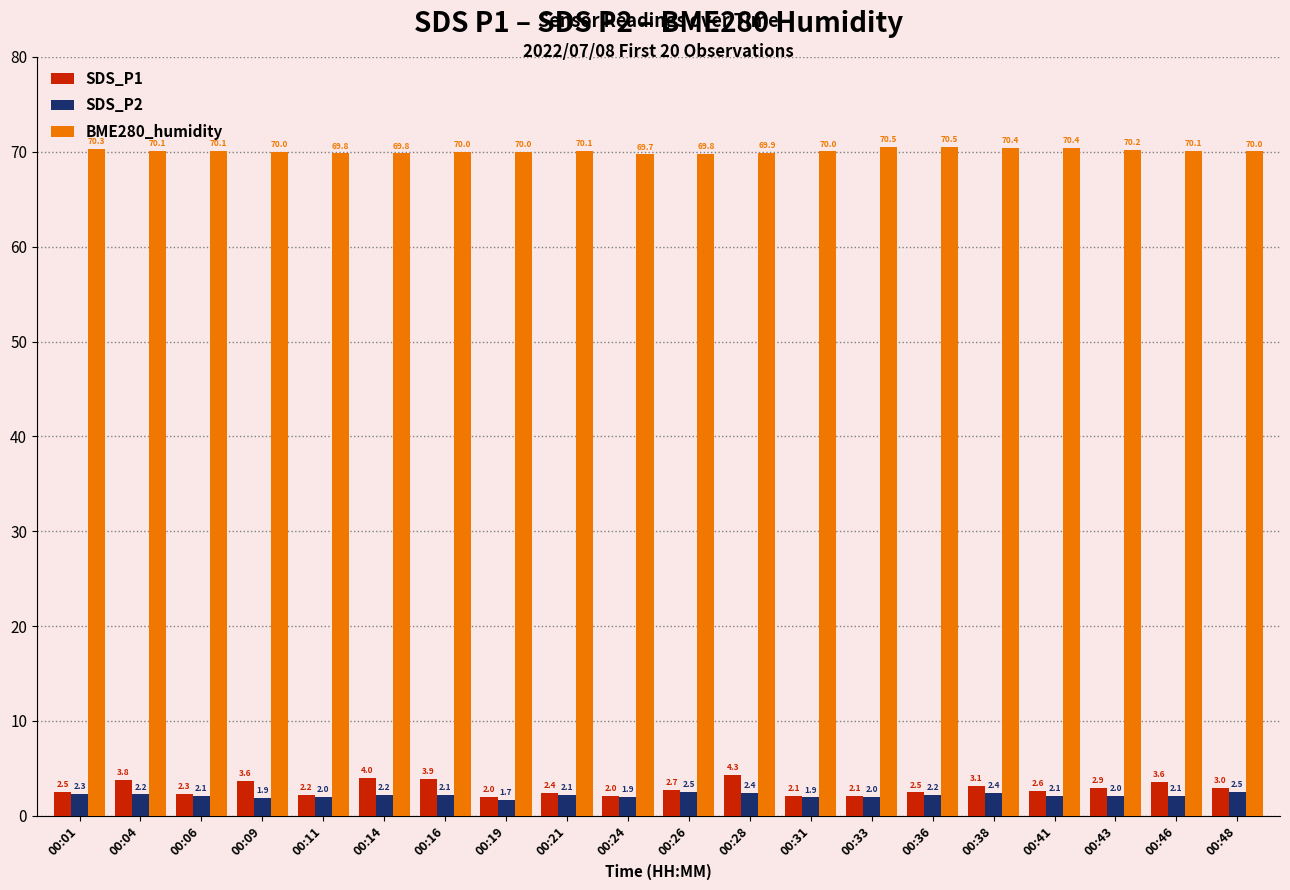

What is the spread (max minus min) of values at 00:28?

67.5